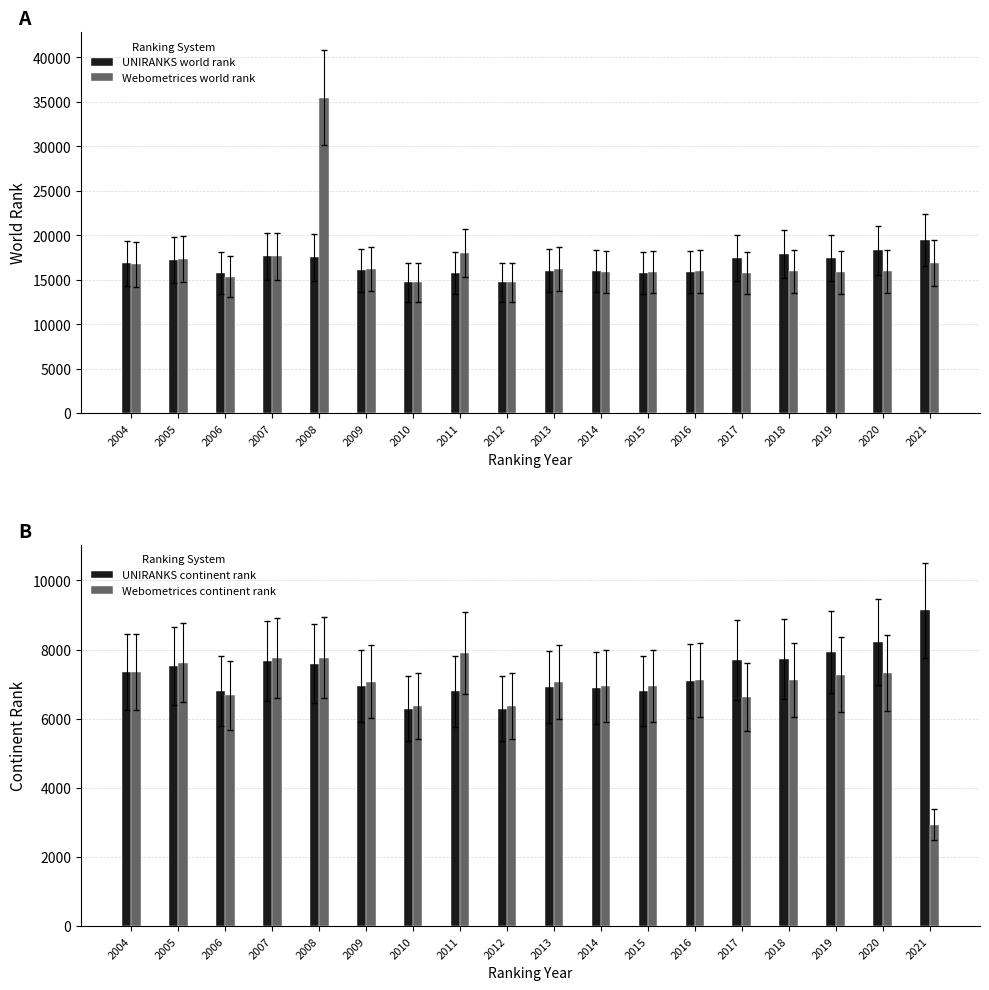

Which series has the largest range (max minus min)?

Webometrices world rank